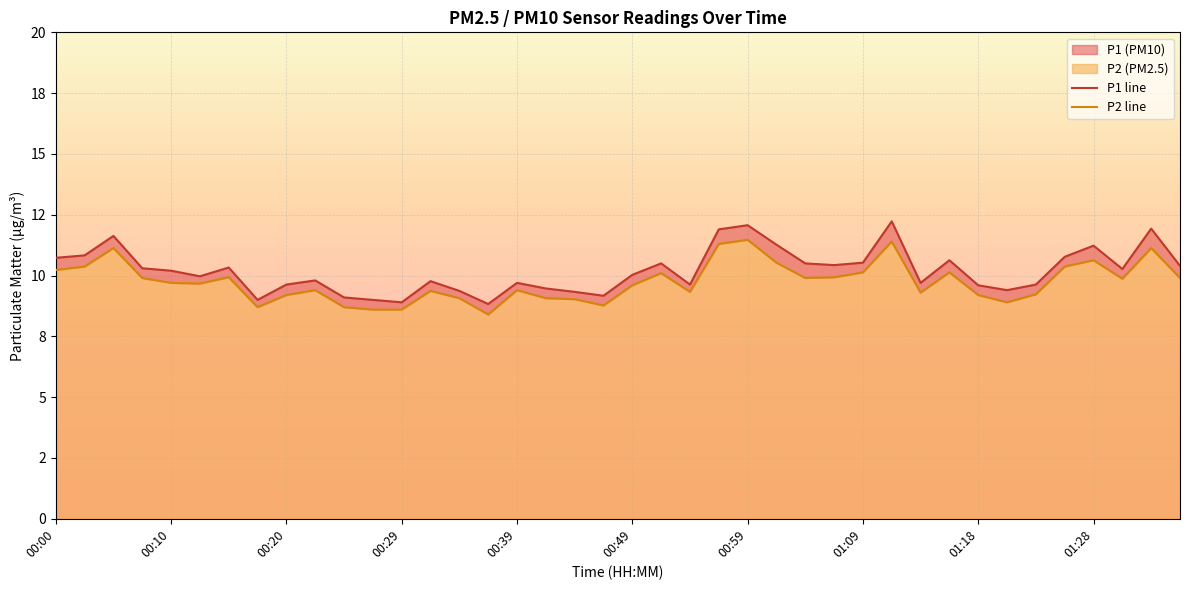

True or false: P1 line and P2 line intersect in this chart.

False